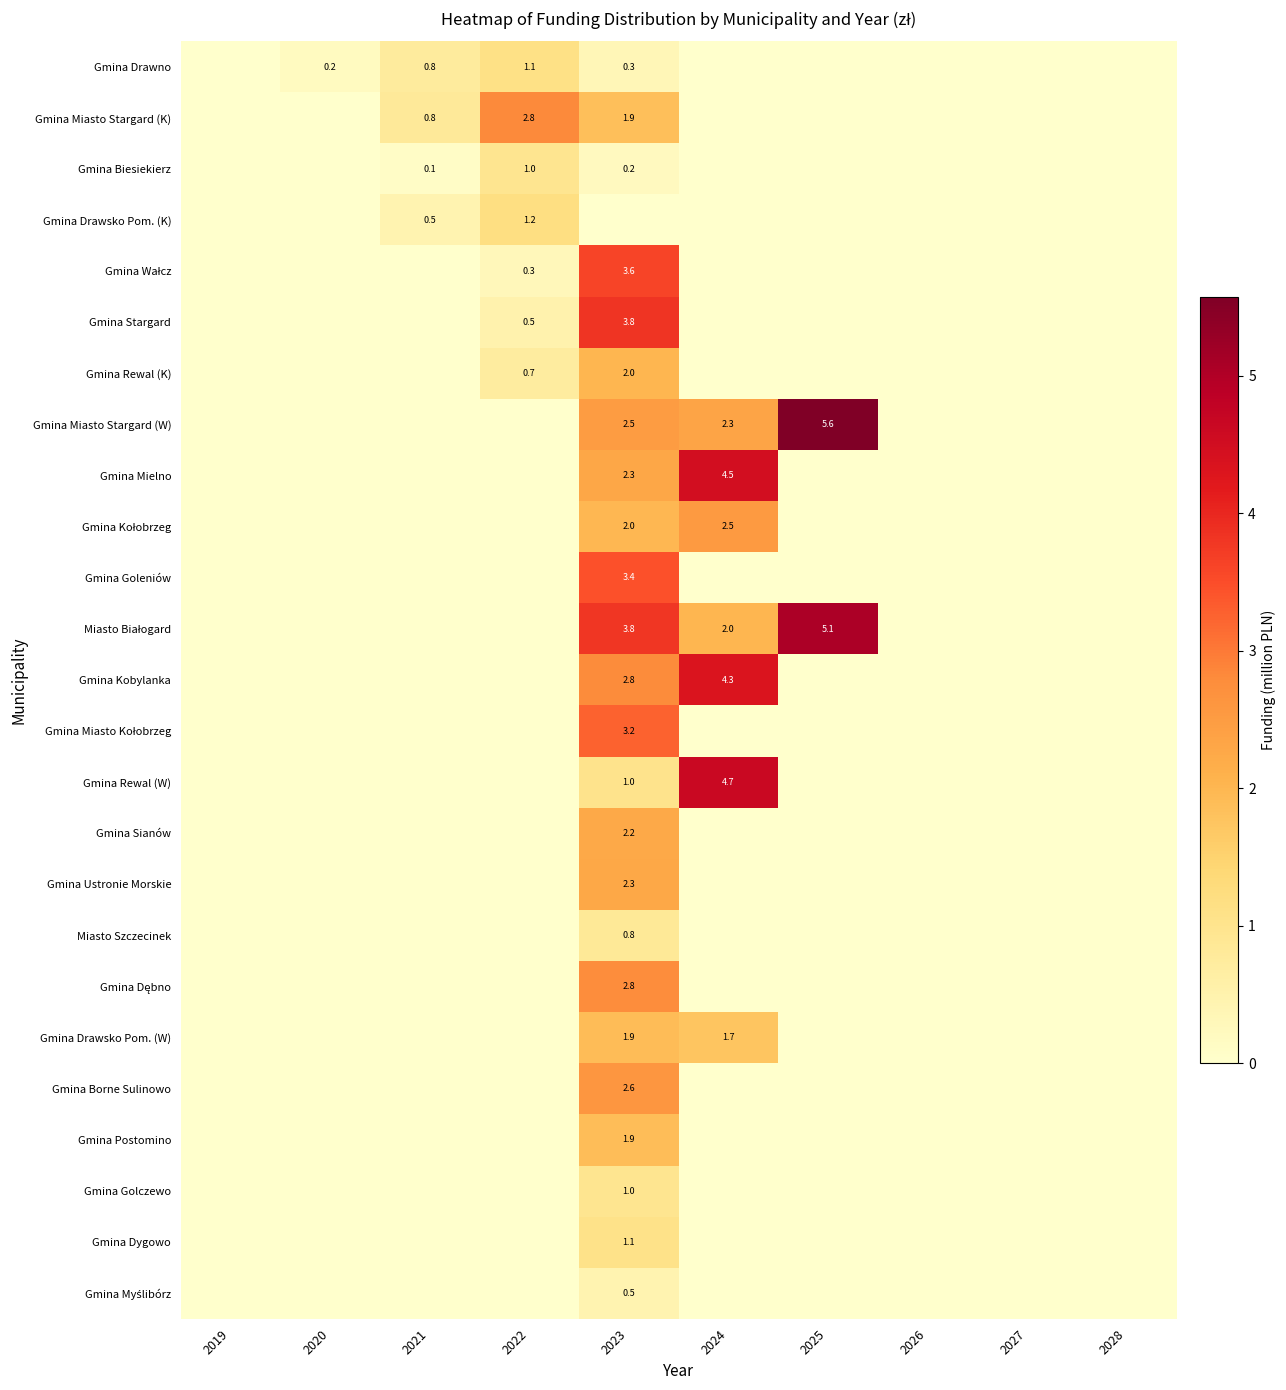

What is the sum of all Gmina Golczewo values?

1.0